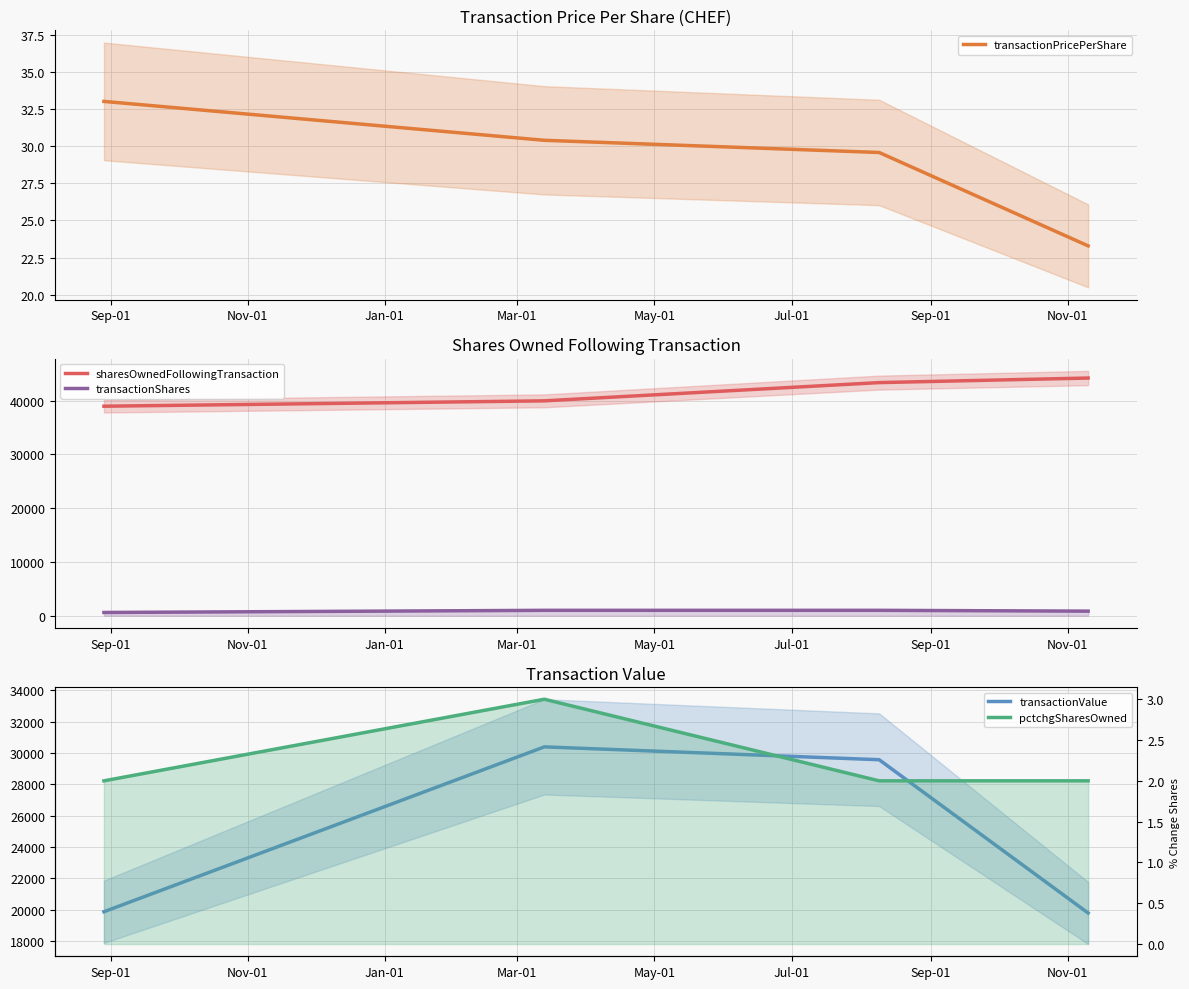

Reading left to right, list all the values displayed in this chart.

transactionPricePerShare: 33.0	30.4	29.6	23.3
sharesOwnedFollowingTransaction: 38978.0	39978.0	43371.0	44221.0
transactionShares: 602.0	1000.0	1000.0	850.0
transactionValue: 19878.0	30400.0	29580.0	19797.0
pctchgSharesOwned: 2.0	3.0	2.0	2.0